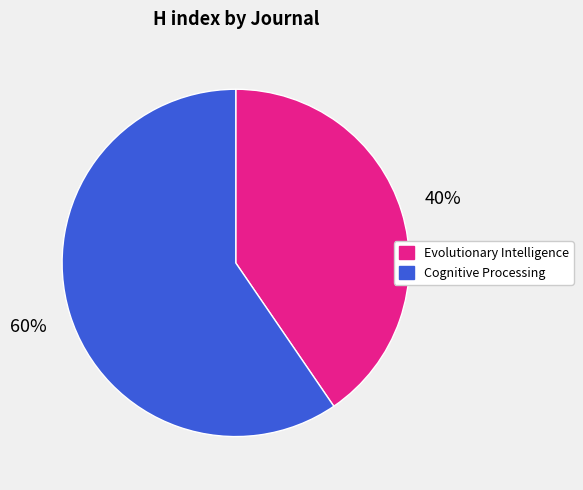

Is Cognitive Processing the majority of the pie?

Yes